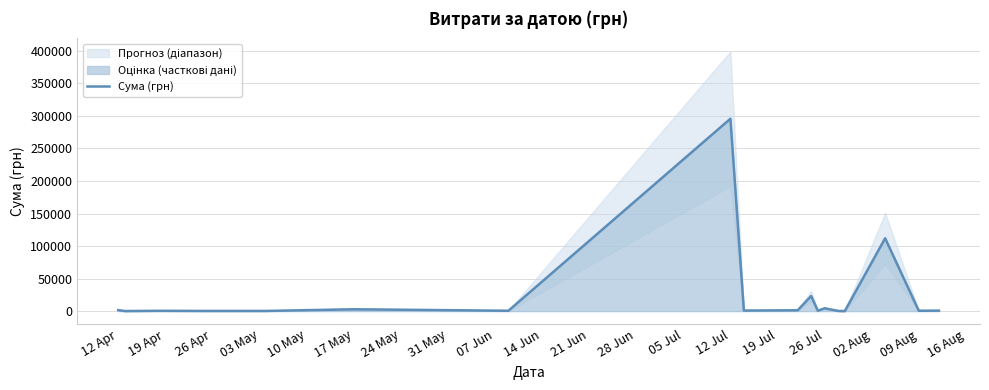

What is the maximum value for Сума (грн)?

295638.6